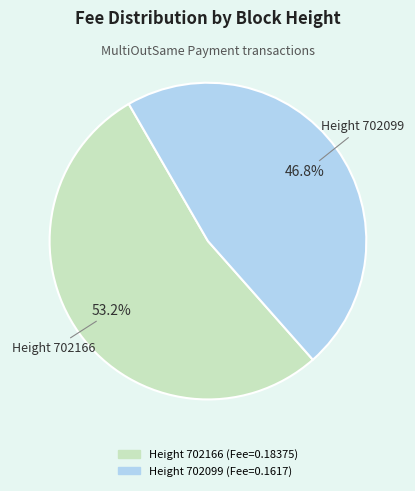

Is there a majority slice in this chart?

Yes